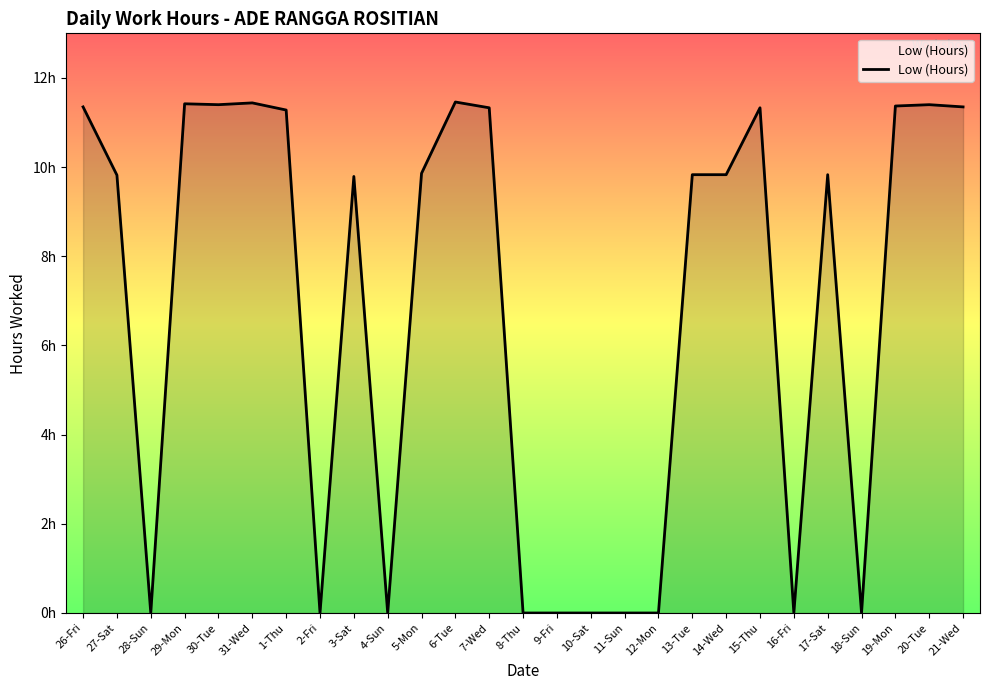

Where is the first local minimum?

28-Sun